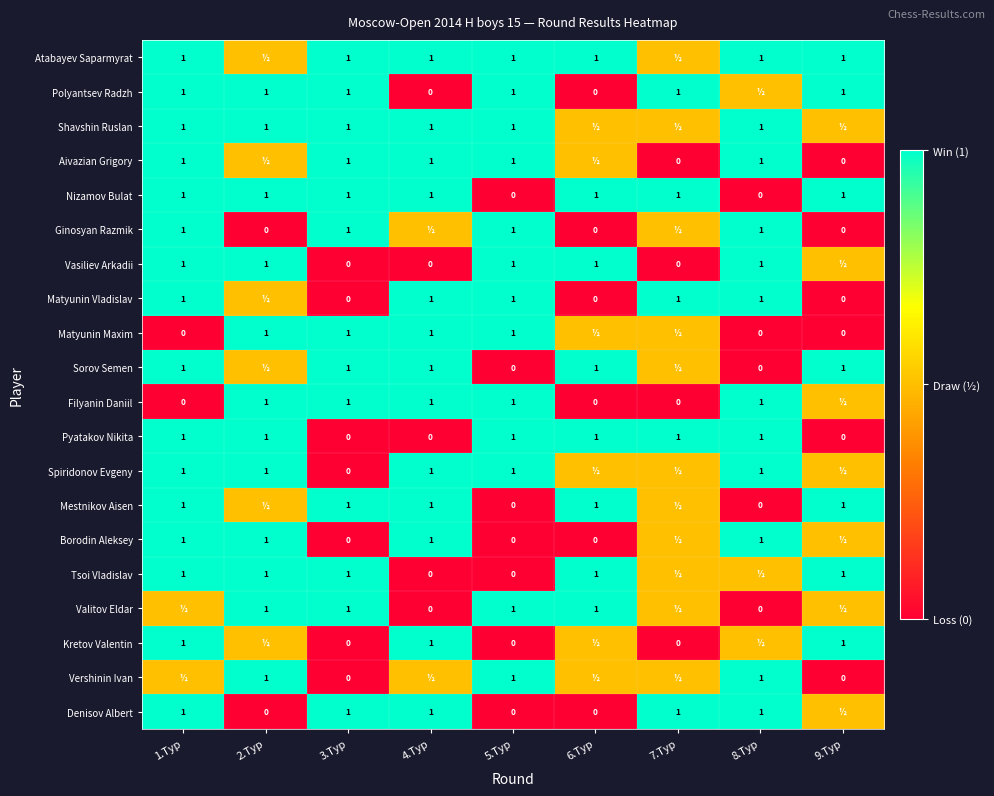

What is the total value across all series at 3.Тур?

13.0